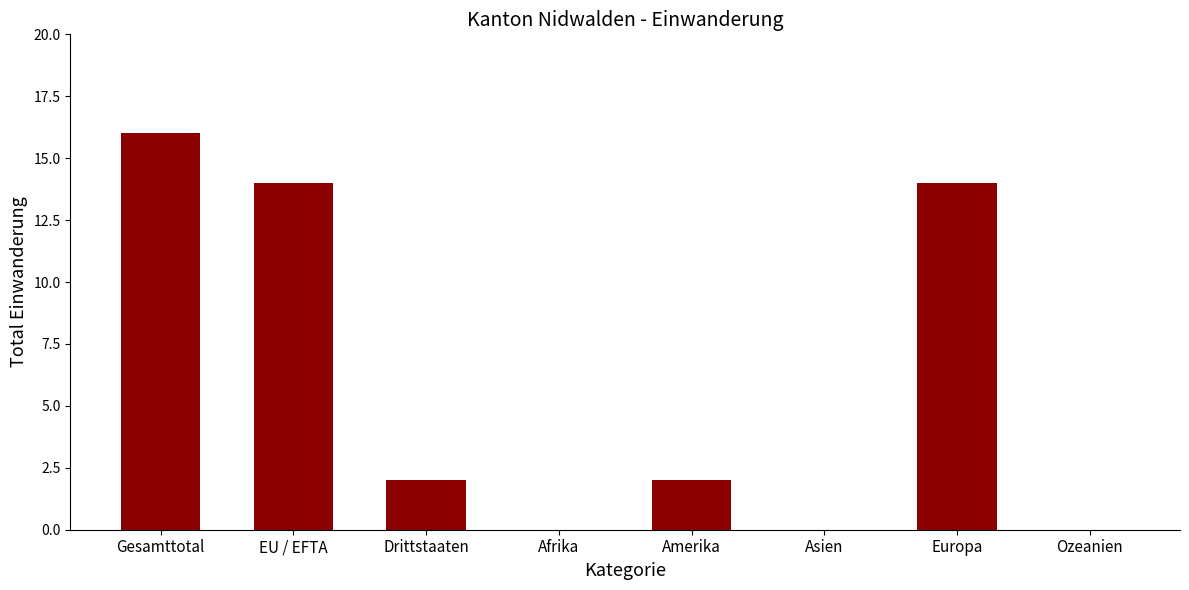

What value does the data have at EU / EFTA?

14